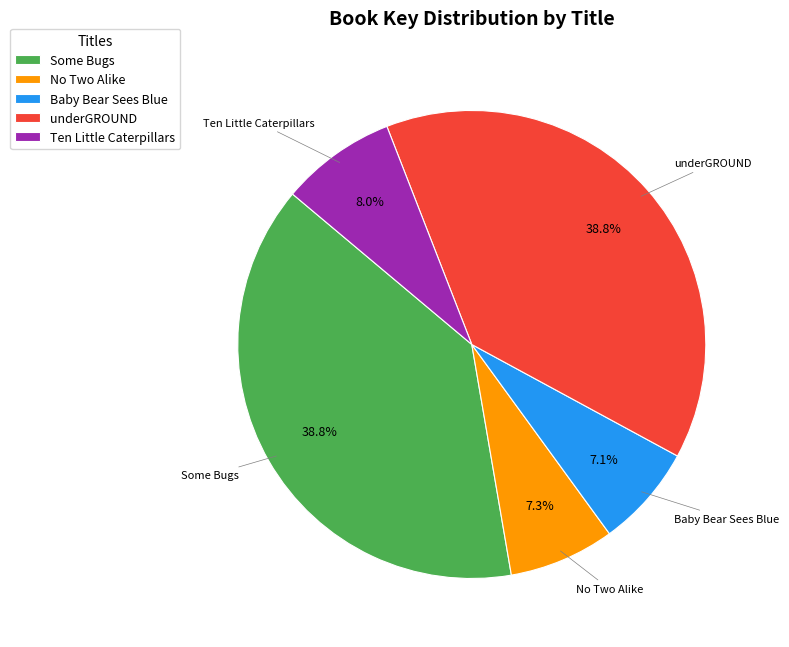

What is the ratio of the value at Baby Bear Sees Blue to the value at No Two Alike?

1.0